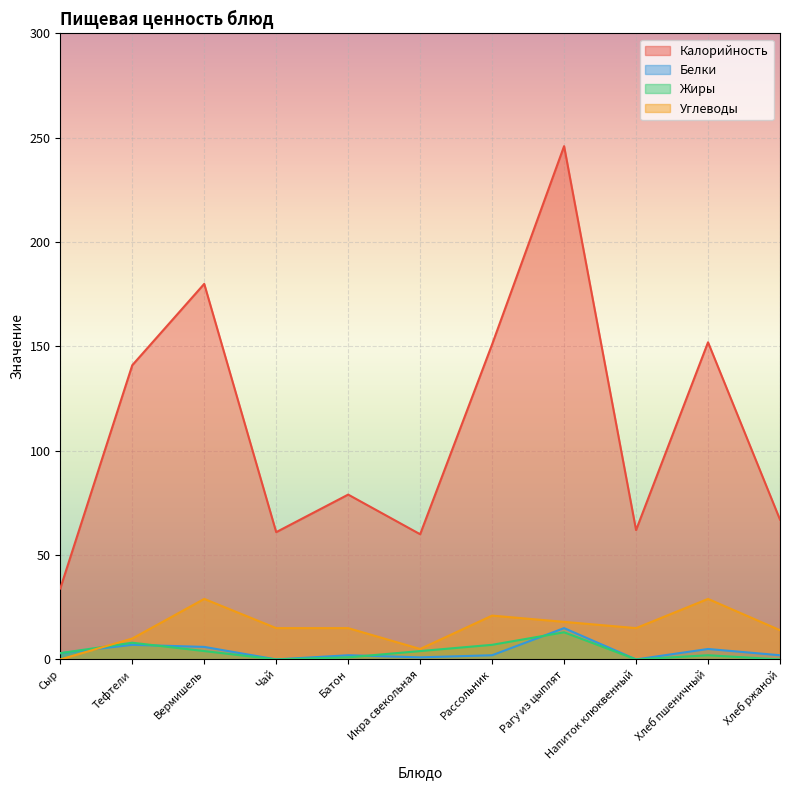

Which series changed the most between Сыр and Батон?

Калорийность